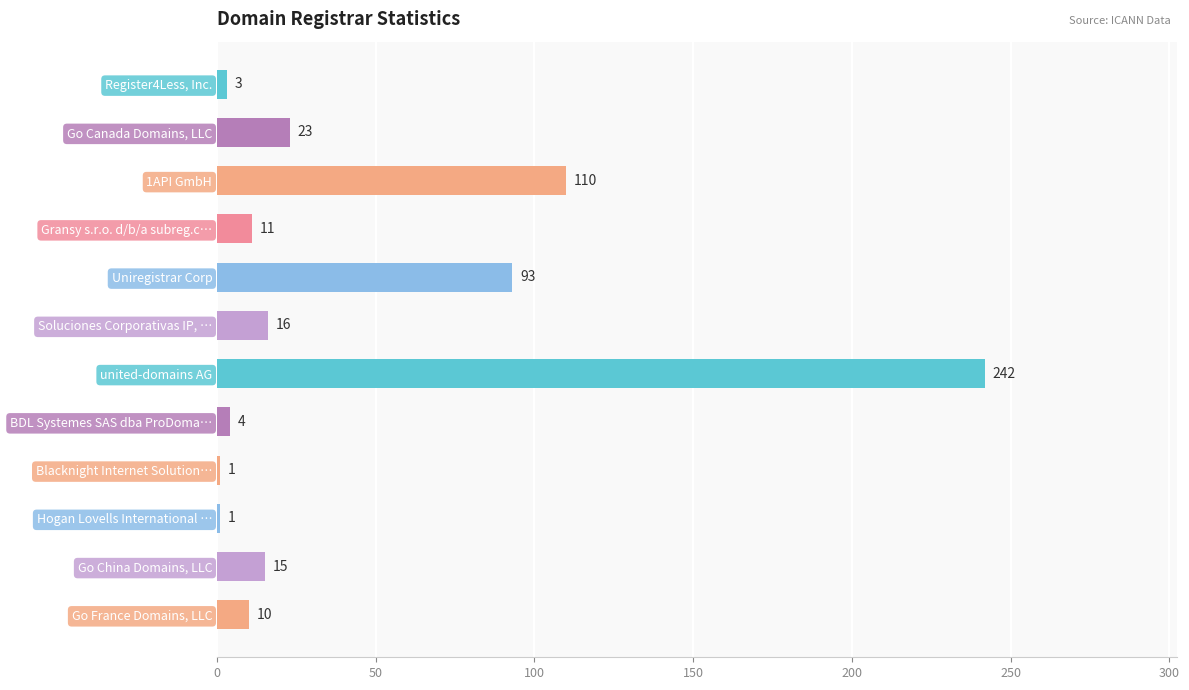

What is the change in value from Go China Domains, LLC to Go France Domains, LLC?

-5